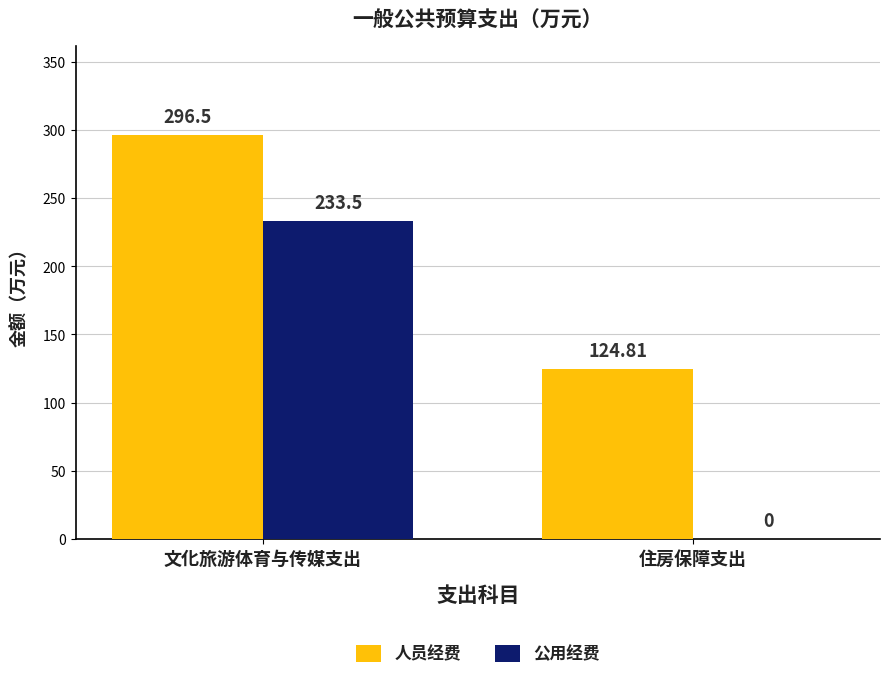

What are all the series names shown in the legend?

人员经费, 公用经费